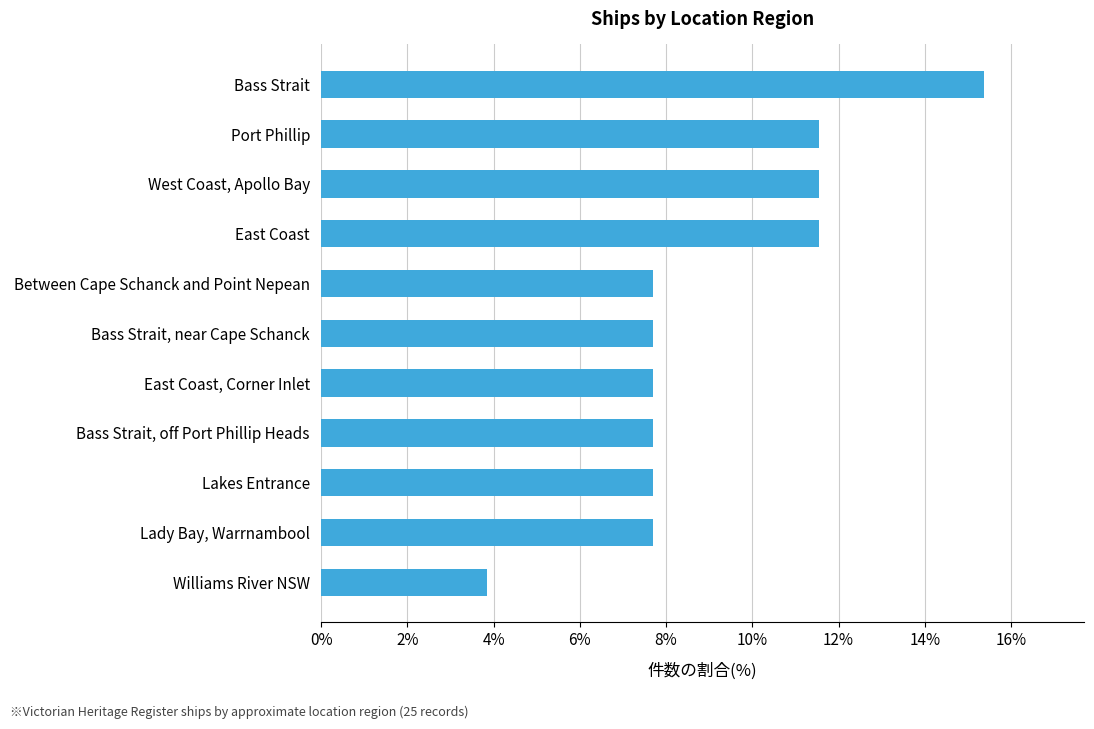

What is the minimum value shown in the chart?

3.8